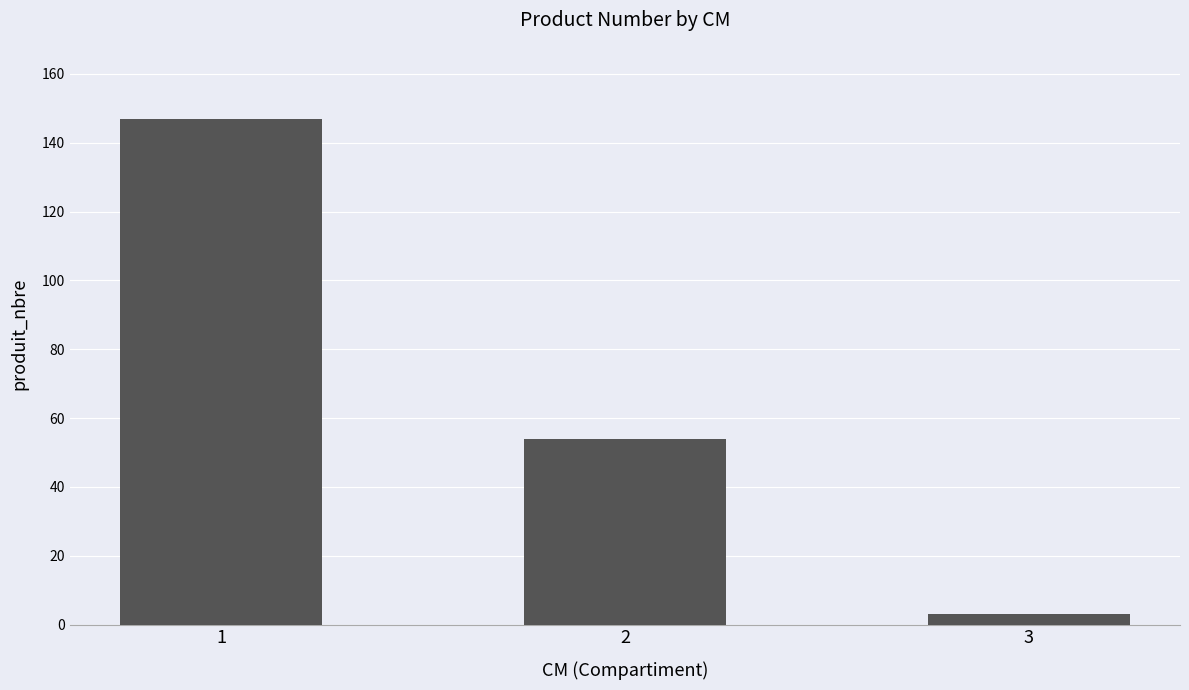

True or false: the data shows 71 at 2.

False